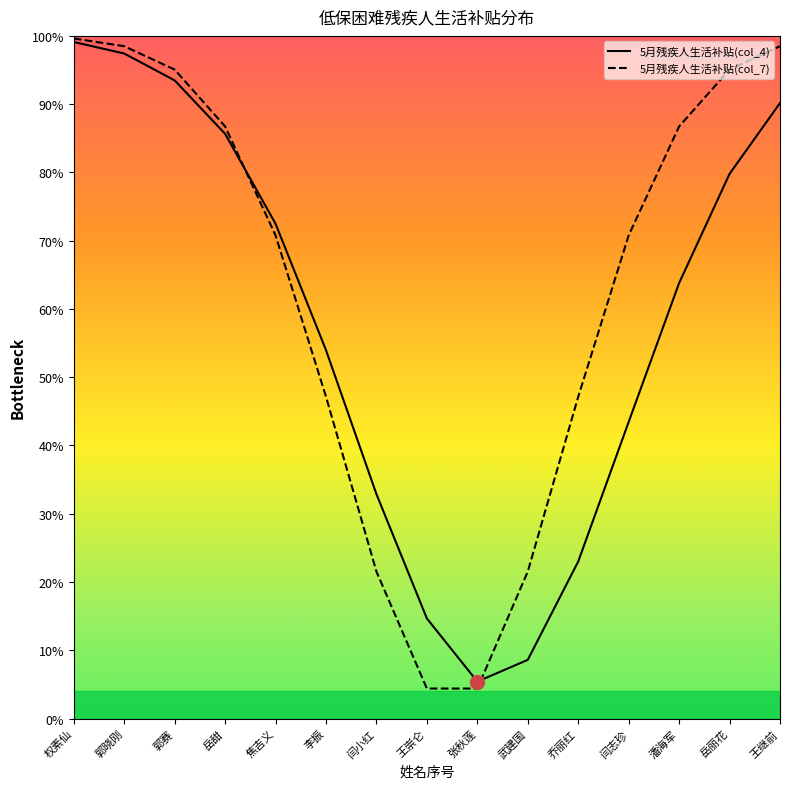

How many data points in 5月残疾人生活补贴(col_7) are above 70?

9